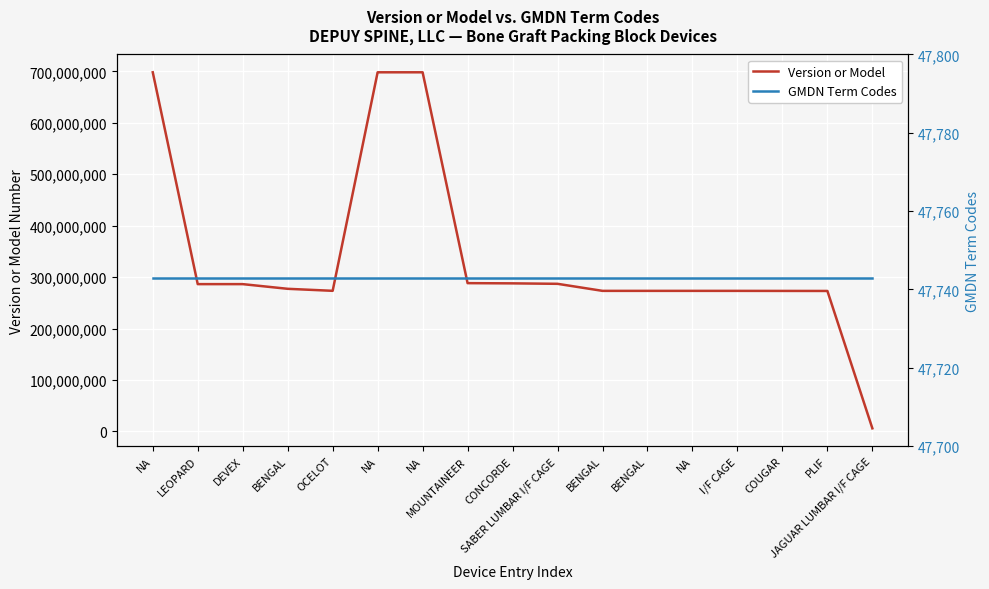

Which series changed the most between LEOPARD and OCELOT?

Version or Model